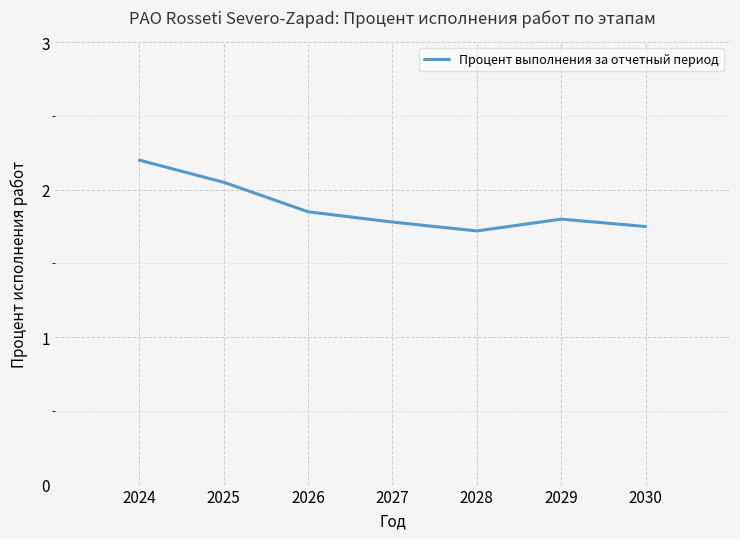

Does the chart display data point markers on the line(s)?

No